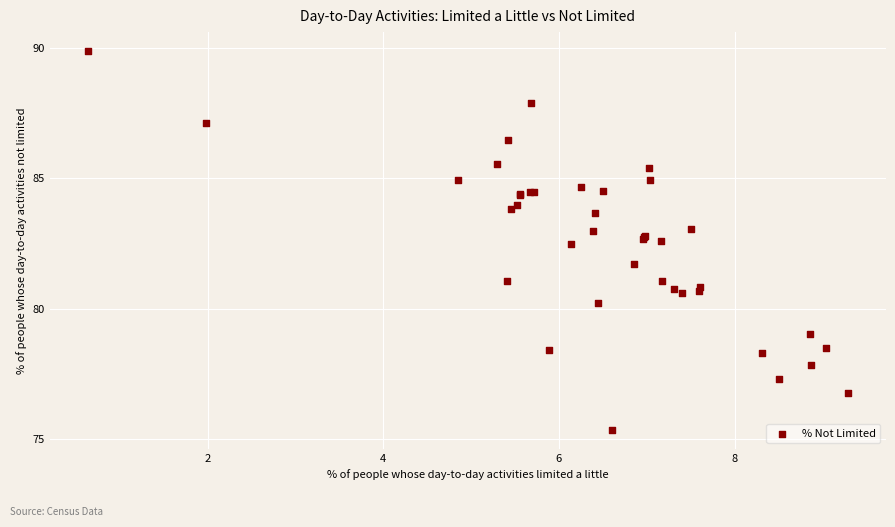

What Y value in the scatter plot is closest to 82?

81.7